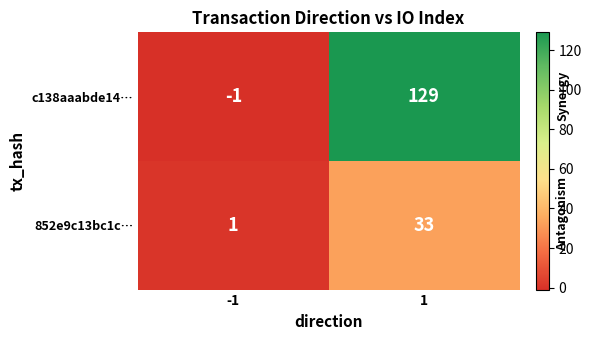

What is the greatest value displayed?

129